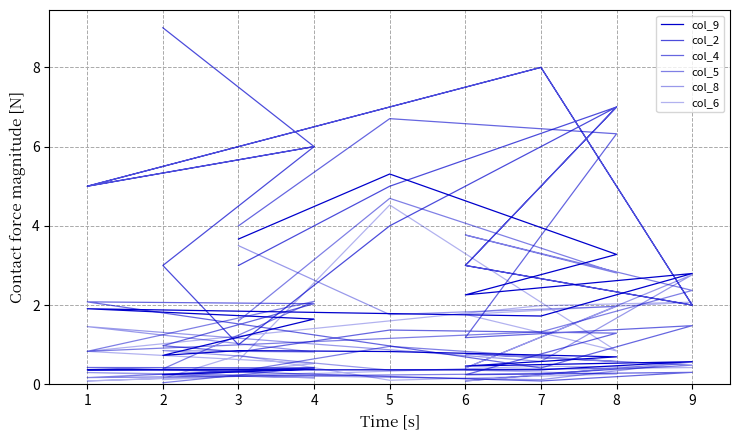

At which category does col_5 reach its first local valley?

8